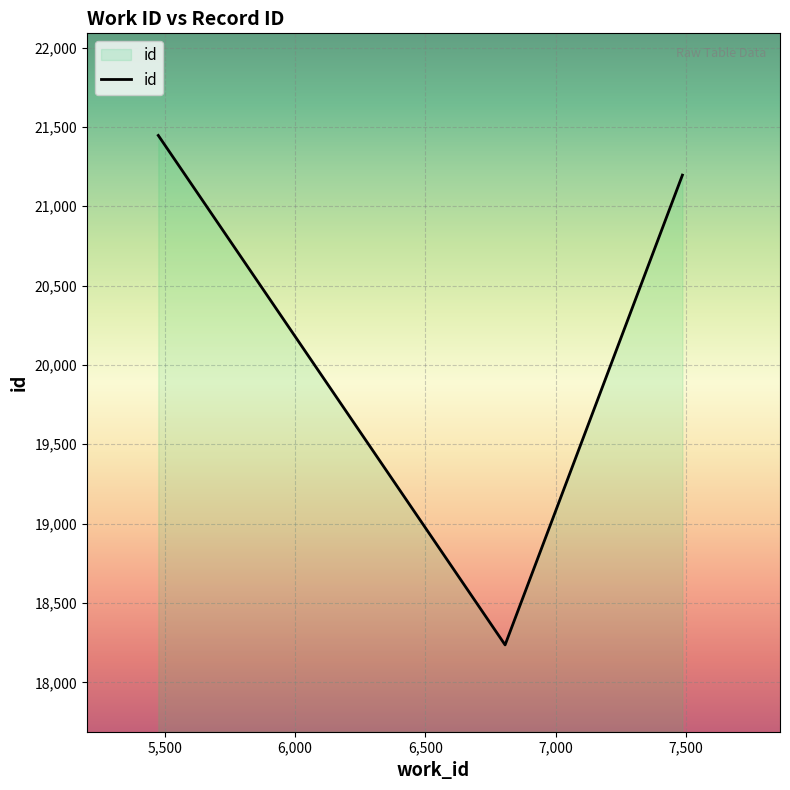

What is the average value?

20293